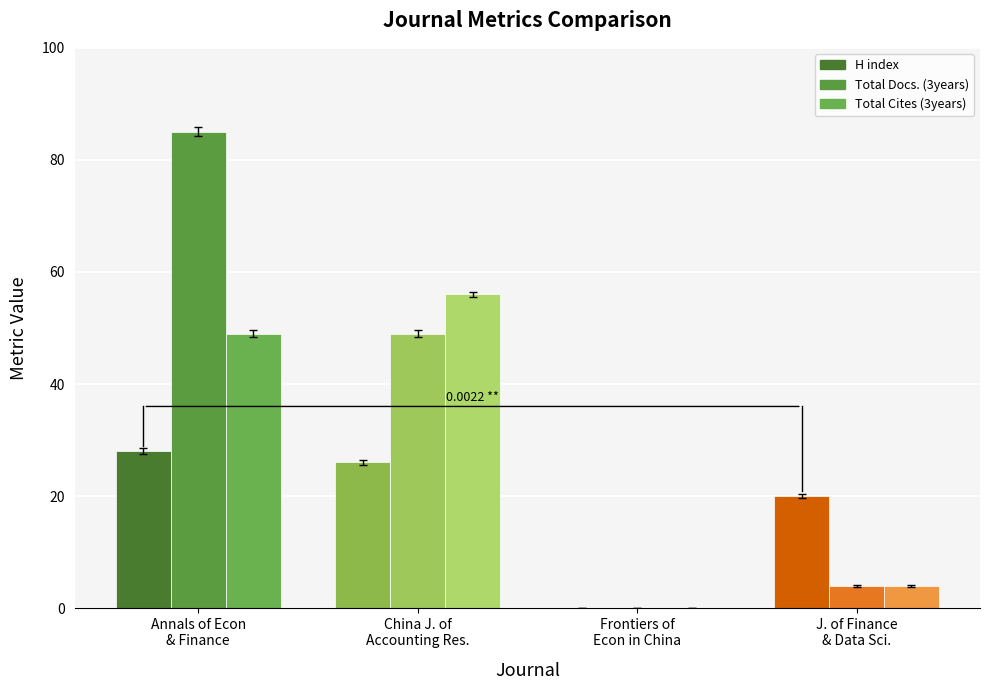

What is the spread (max minus min) of values at Annals of Econ
& Finance?

57